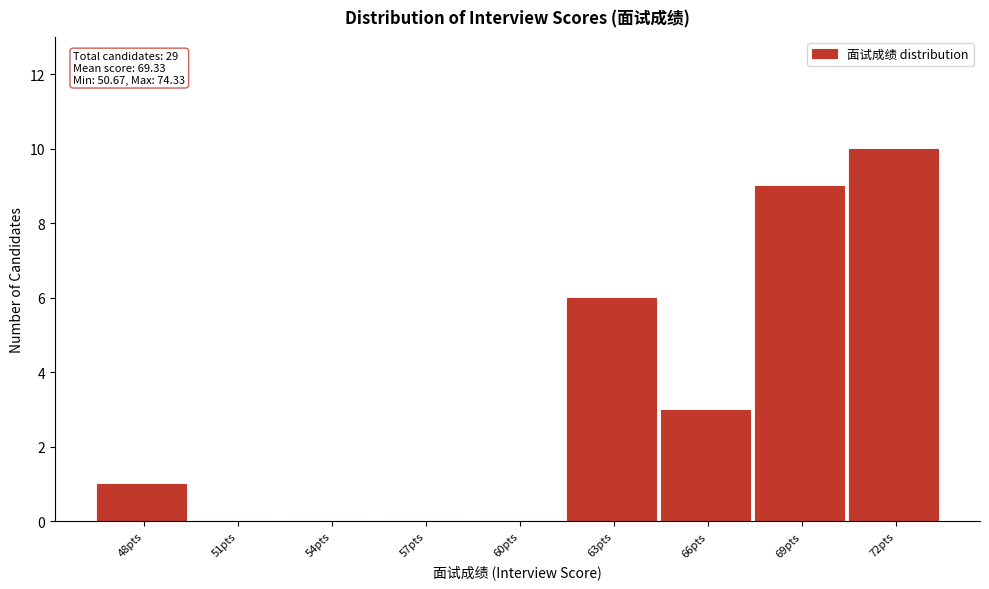

Reading left to right, list all the values displayed in this chart.

48pts=1	51pts=0	54pts=0	57pts=0	60pts=0	63pts=6	66pts=3	69pts=9	72pts=10